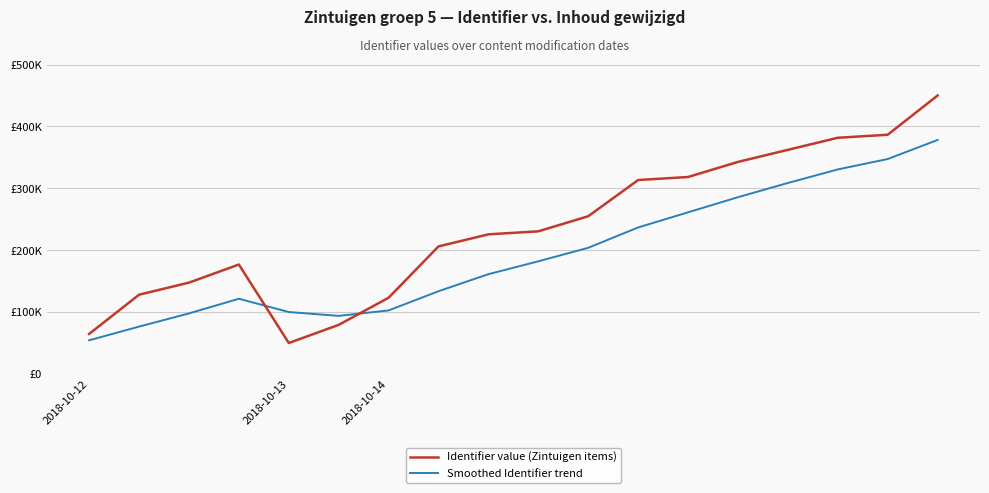

Does the chart display data point markers on the line(s)?

No